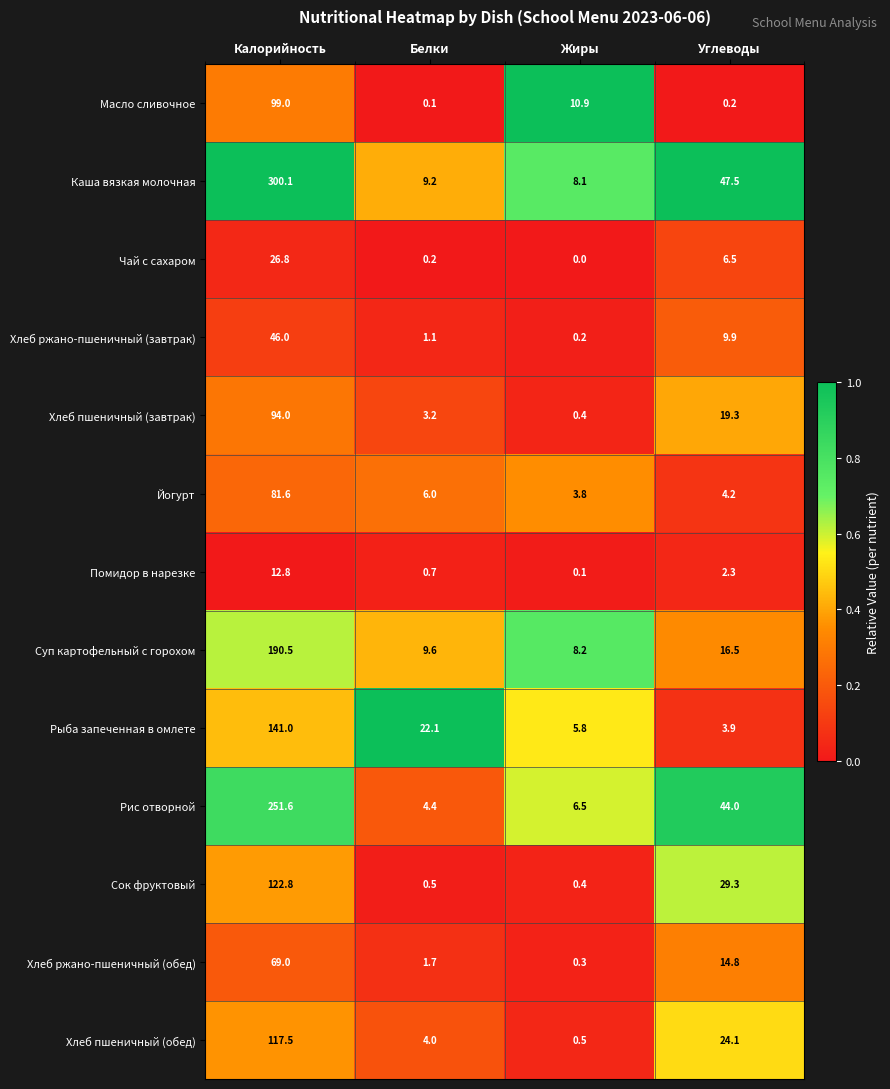

The Масло сливочное series shows 30.5 at Калорийность. True or false?

False